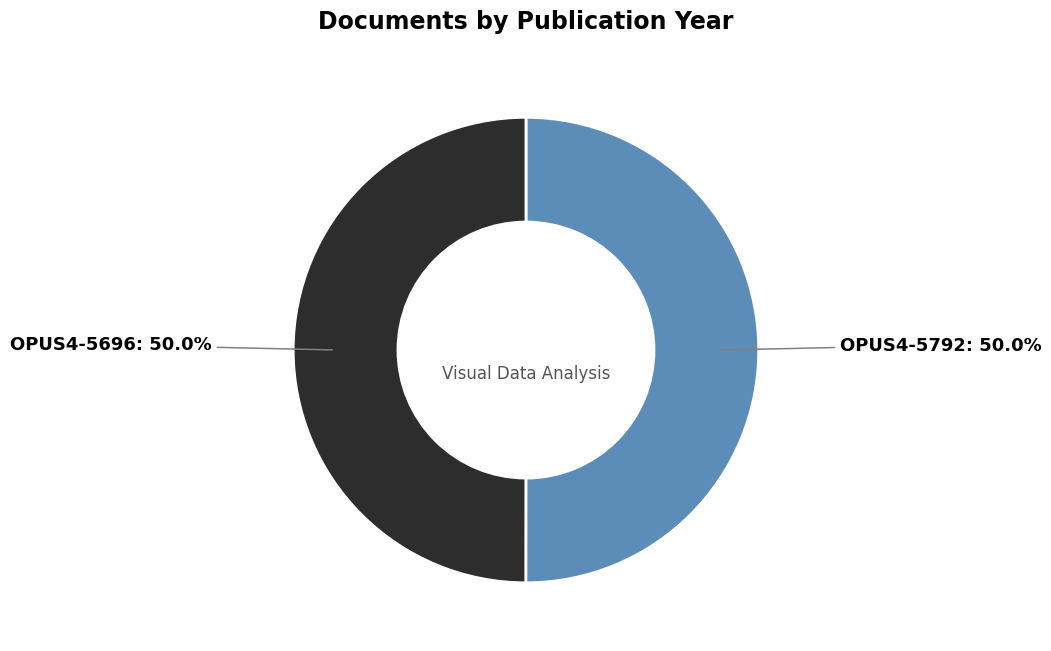

Approximately how many times larger is the value at OPUS4-5792 compared to OPUS4-5696?

1.0